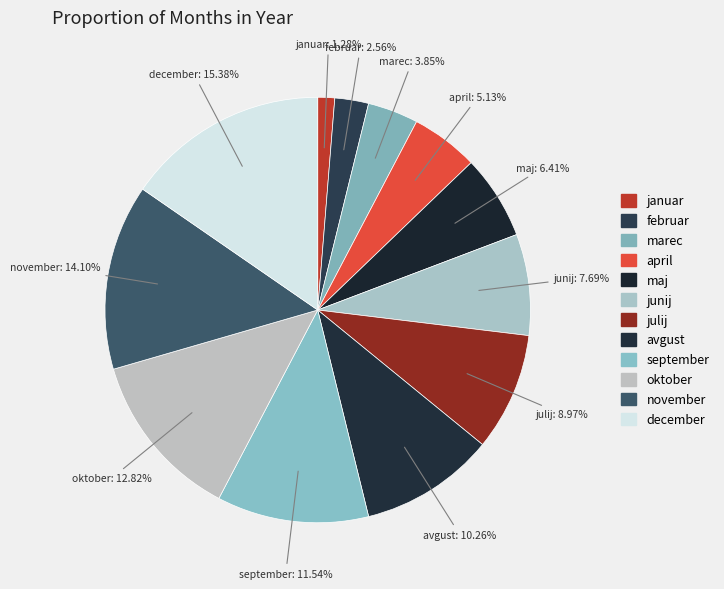

The september slice represents 20% of the pie. True or false?

False